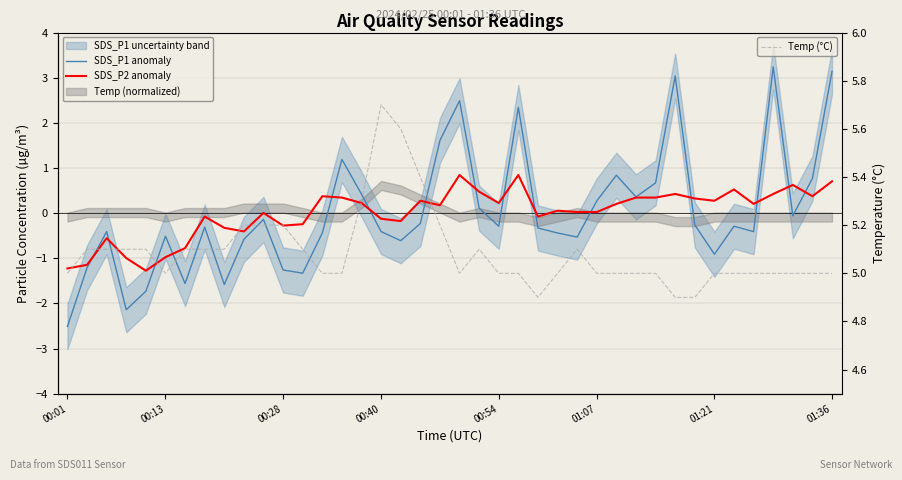

What is the value of the SDS_P2 anomaly point at the 34th from the left?

0.3